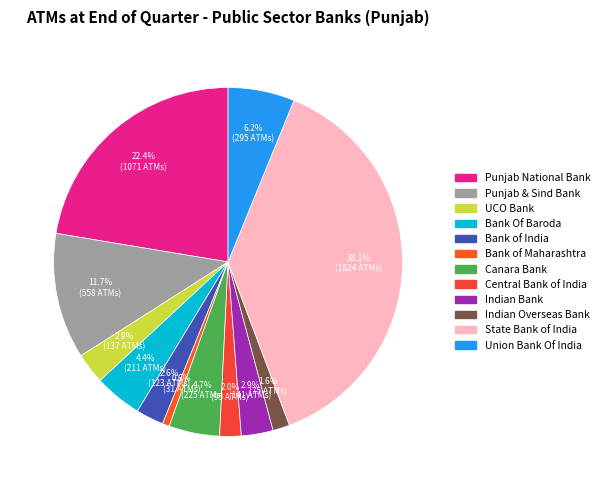

The Punjab National Bank slice represents 22% of the pie. True or false?

True